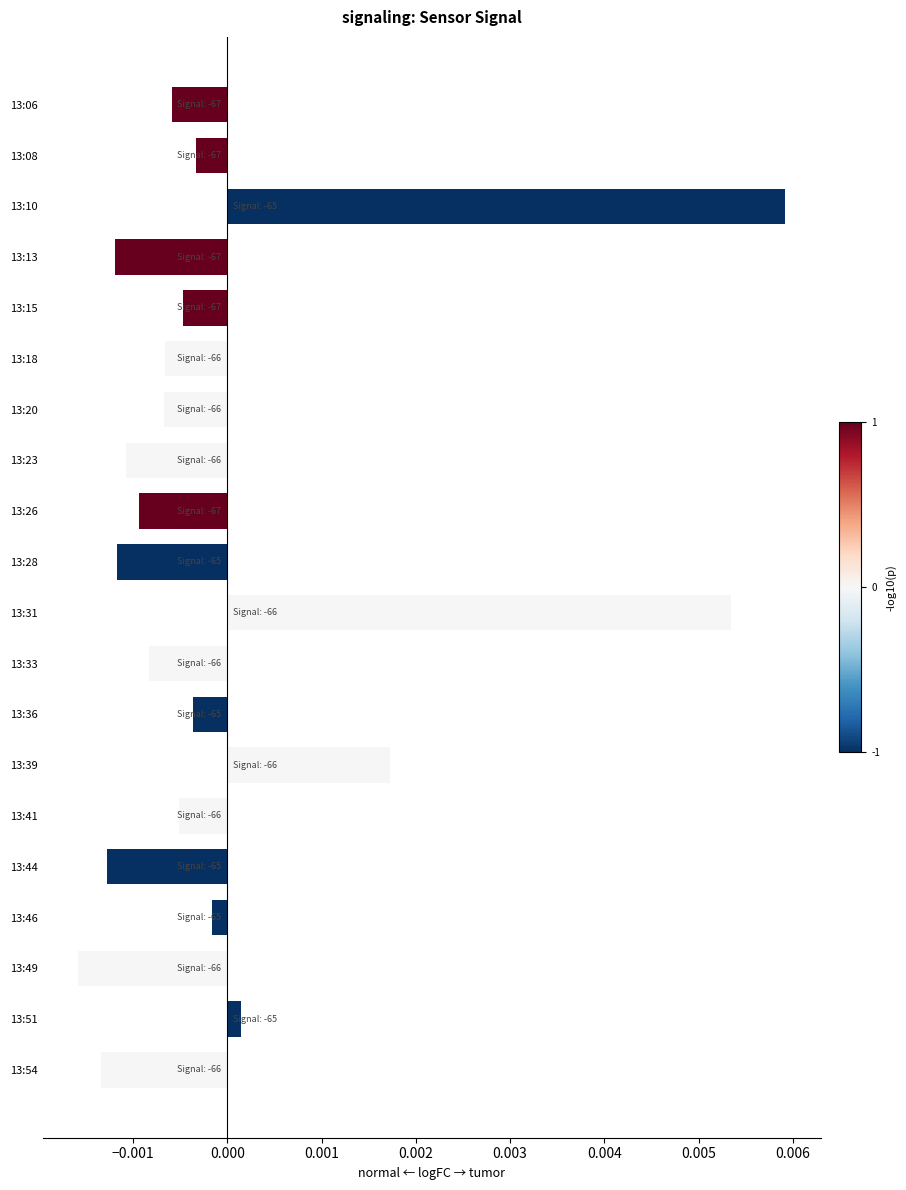

At which category does the chart reach its minimum across all series?

13:49